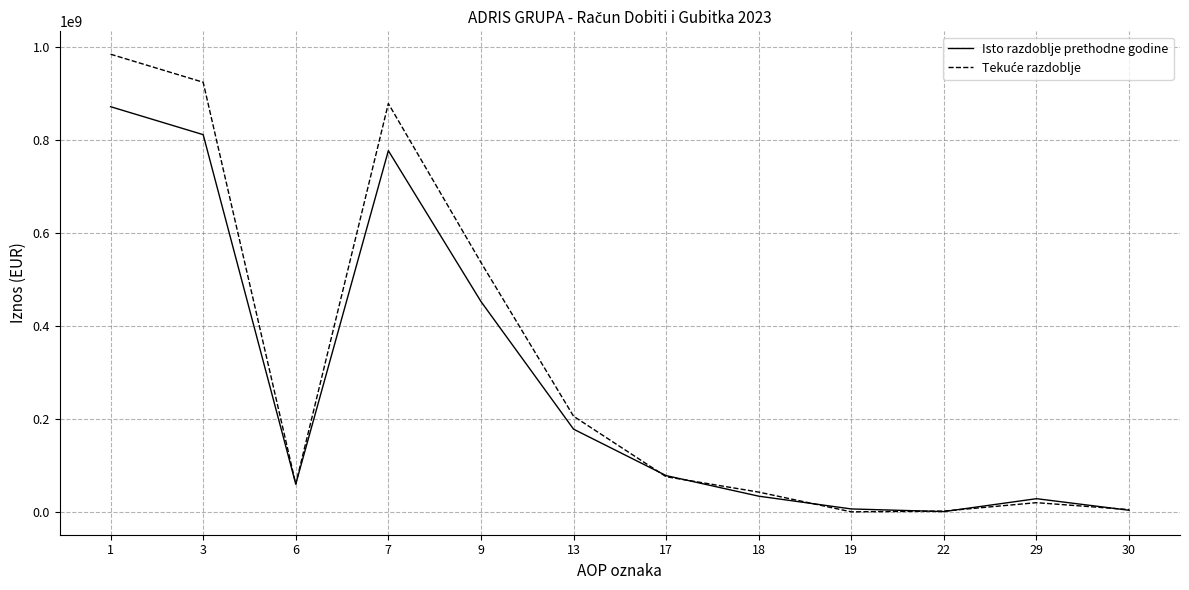

Does the chart have visible grid lines?

Yes